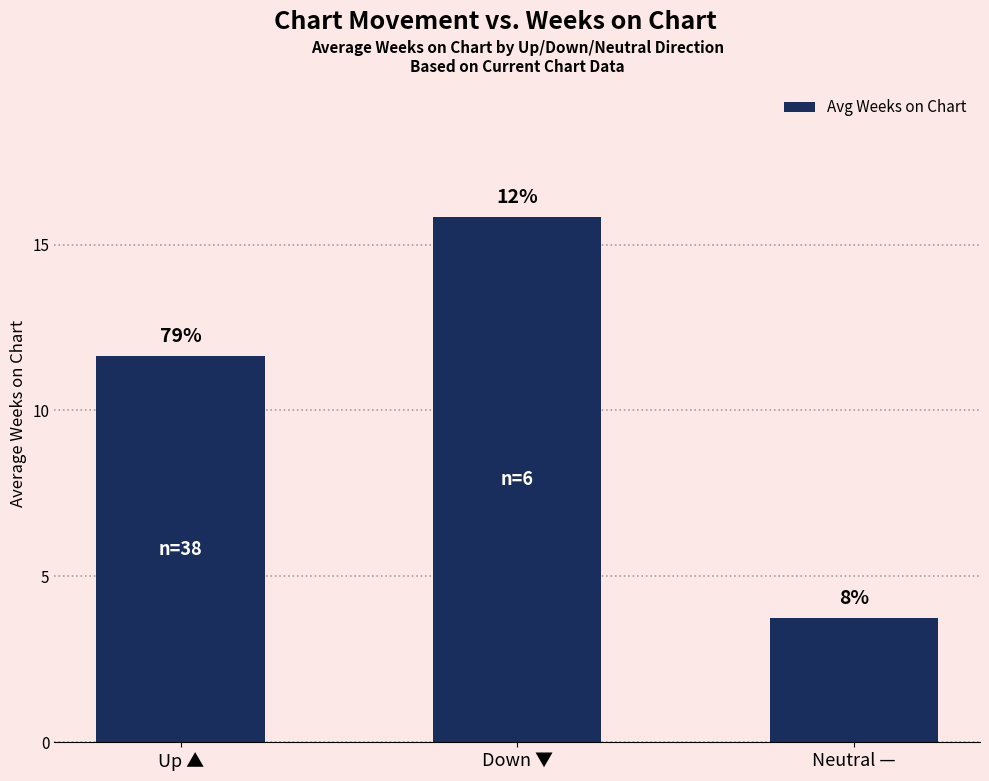

Are the bars grouped side by side (vs. stacked)?

No